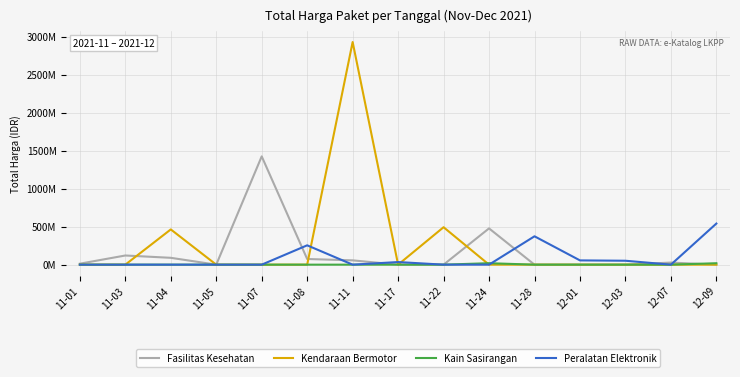

What are all the series names shown in the legend?

Fasilitas Kesehatan, Kendaraan Bermotor, Kain Sasirangan, Peralatan Elektronik